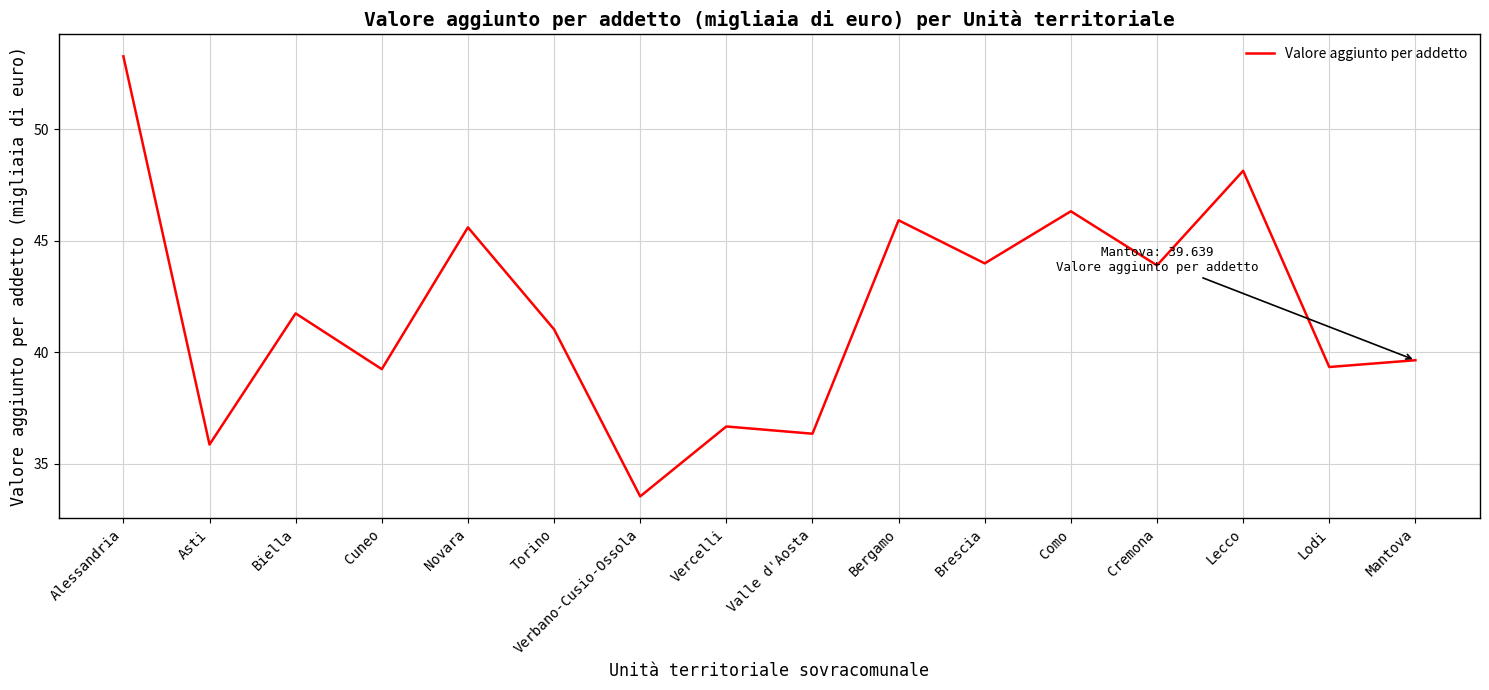

Does the chart display data point markers on the line(s)?

No